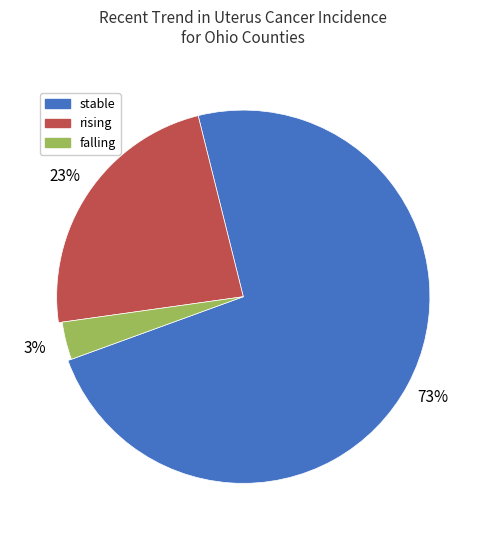

How many segments does this pie chart have?

3